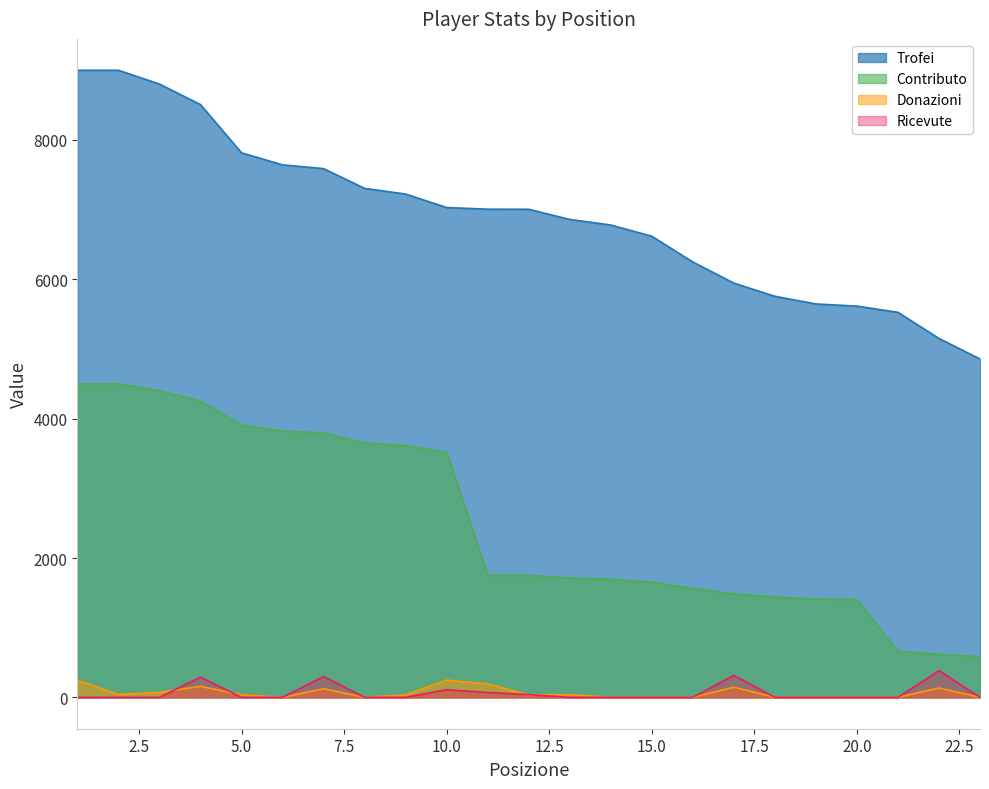

What is the difference between the second highest and minimum values in the Ricevute series?

316